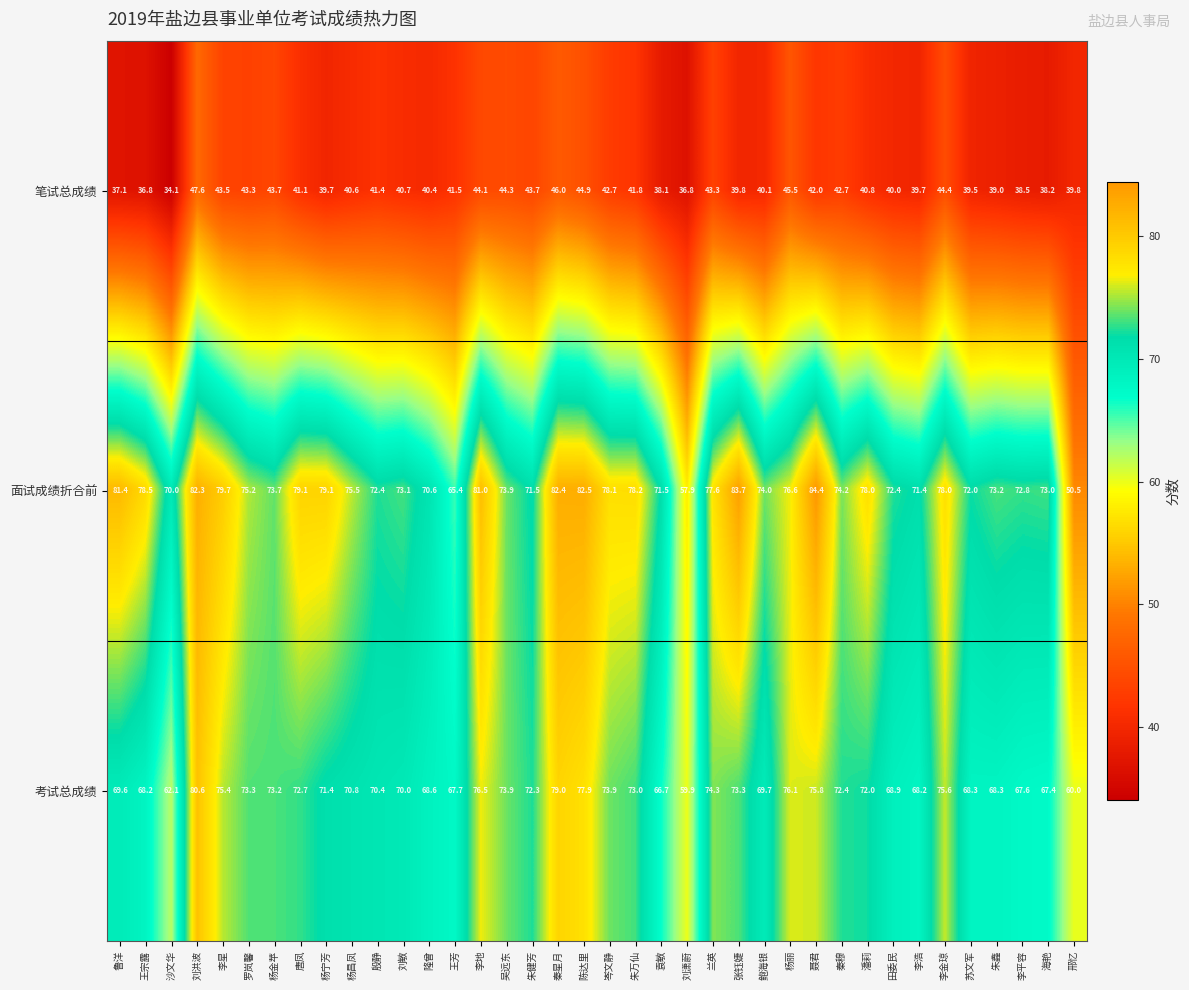

Between 袁敏 and 朱健芳, which is larger?

朱健芳